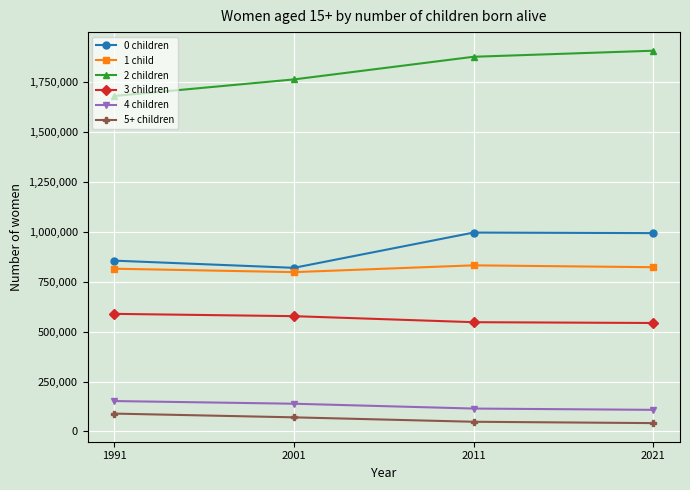

What value does the 4 children series have at 2011?

114700